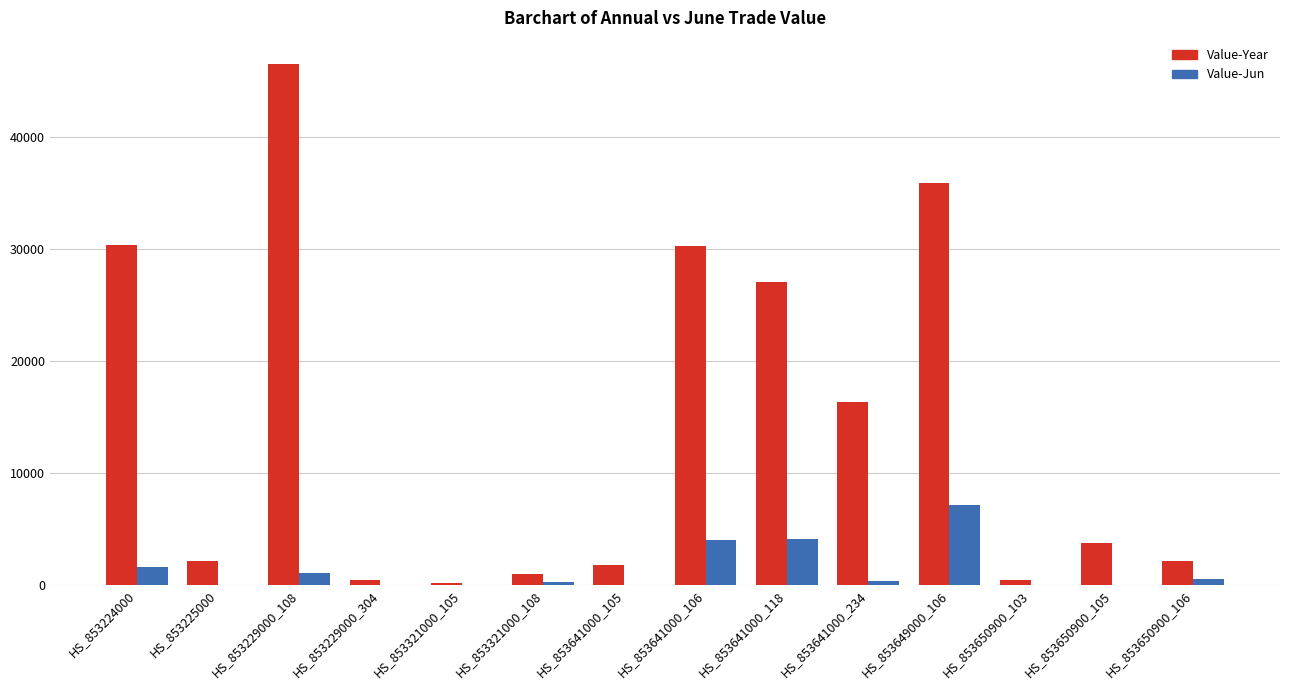

Which series changed the most between HS_853229000_304 and HS_853650900_105?

Value-Year